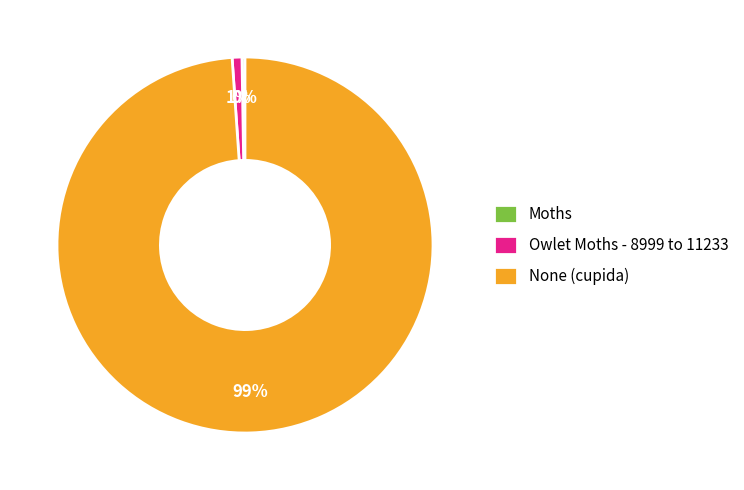

What is the largest slice in the pie chart?

None (cupida)